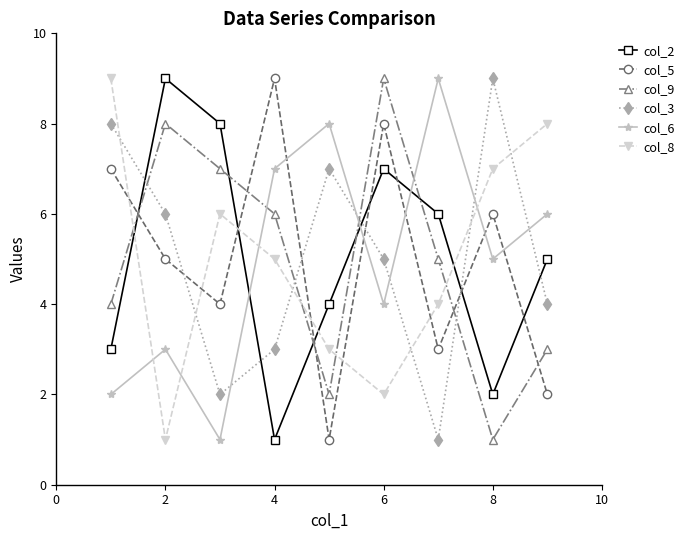

True or false: col_8 has more than 2 interior local peaks.

False